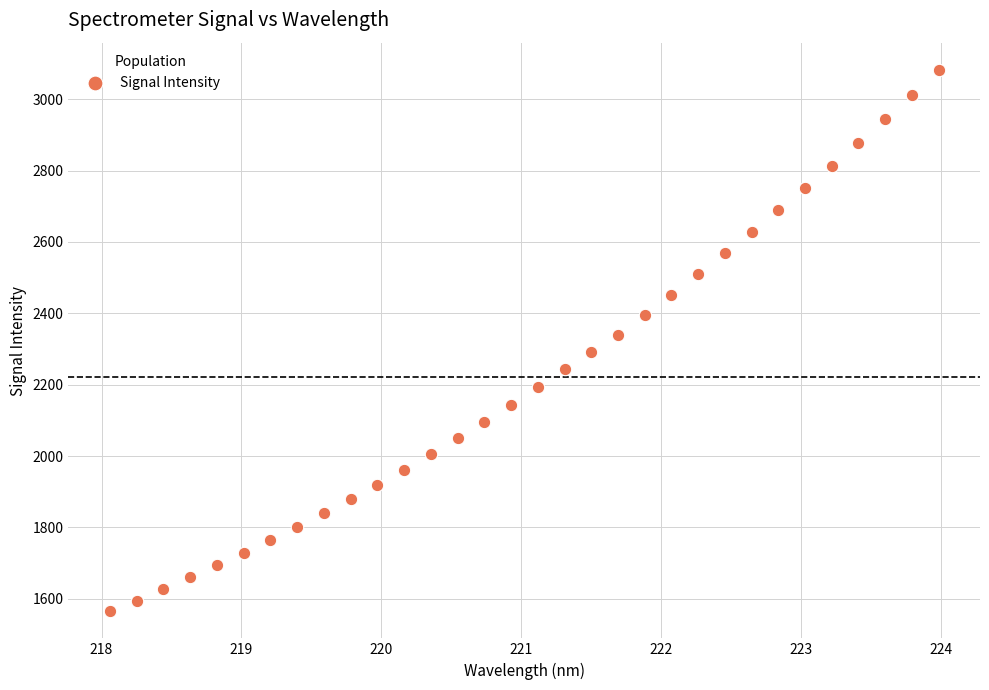

What is the range of X values (max minus min)?

5.9